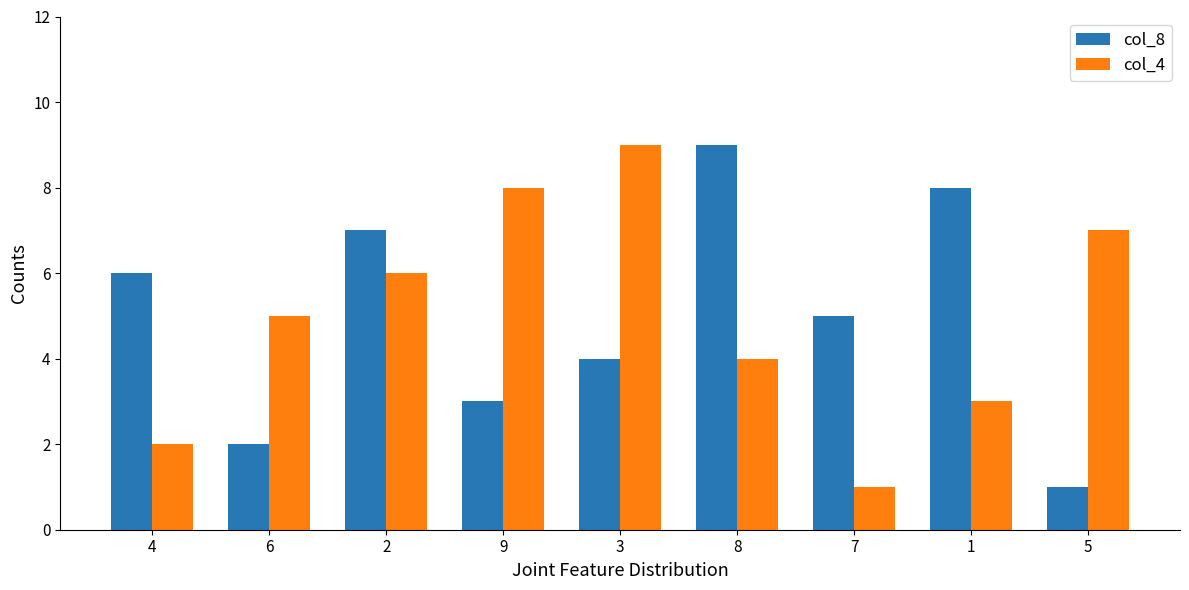

How many data points in col_4 are less than 5?

4